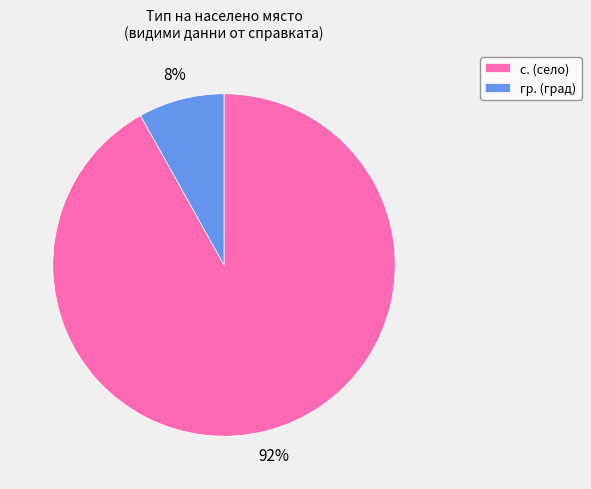

Which has a higher value, гр. (град) or с. (село)?

с. (село)